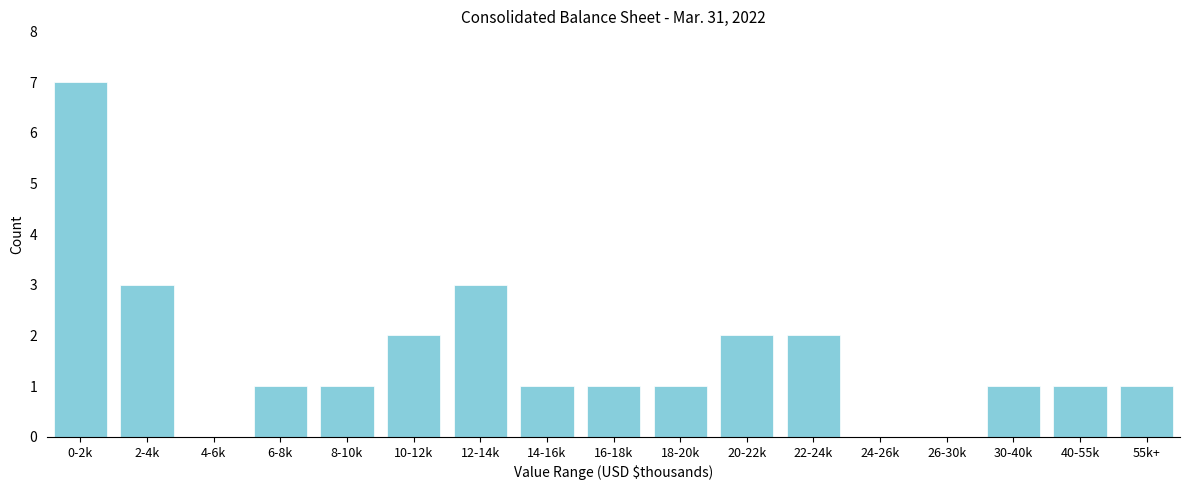

Reading right to left, transcribe all the data shown in this chart.

55k+=1	40-55k=1	30-40k=1	26-30k=0	24-26k=0	22-24k=2	20-22k=2	18-20k=1	16-18k=1	14-16k=1	12-14k=3	10-12k=2	8-10k=1	6-8k=1	4-6k=0	2-4k=3	0-2k=7